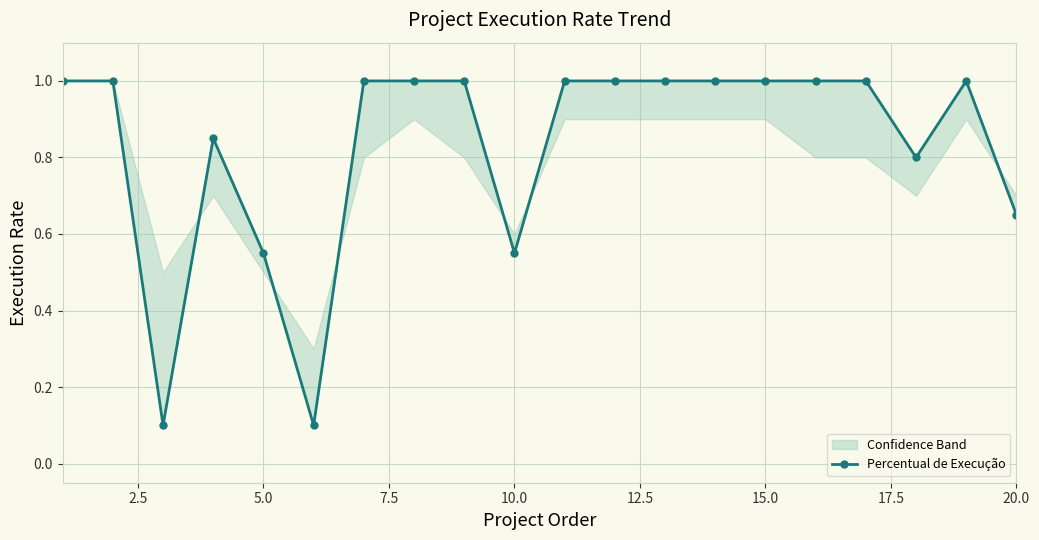

What is the value of the 6th point from the left?

0.1